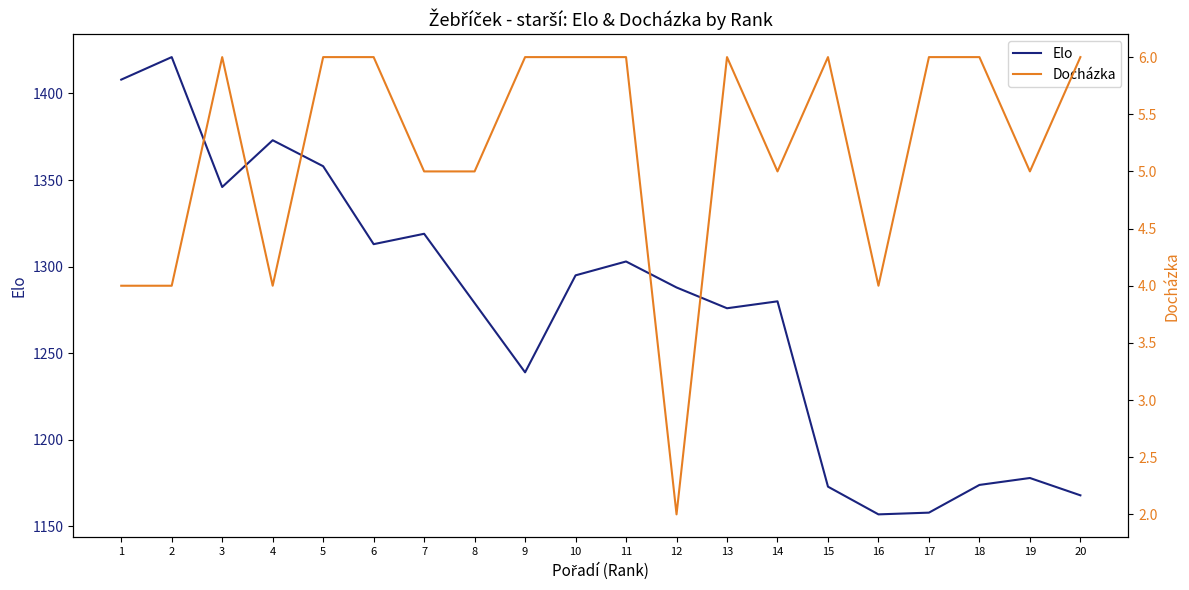

List the series in order of their overall mean, highest first.

Elo, Docházka